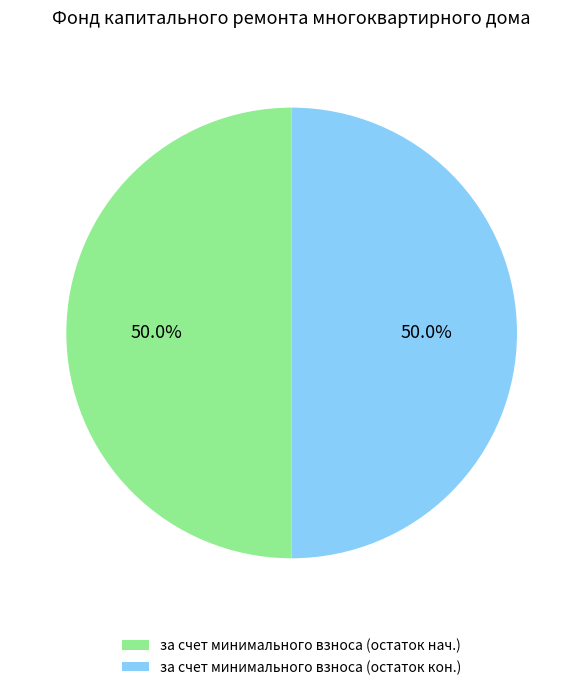

What is the ratio of the value at за счет минимального взноса (остаток нач.) to the value at за счет минимального взноса (остаток кон.)?

1.0